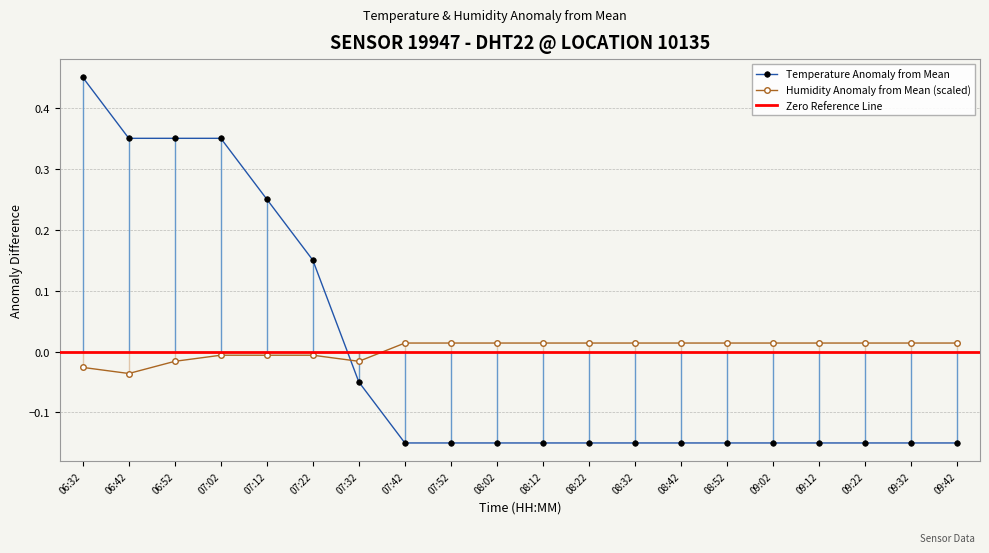

Reading right to left, extract all data points from this chart.

temperature: 09:42=-0.2	09:32=-0.2	09:22=-0.2	09:12=-0.2	09:02=-0.2	08:52=-0.2	08:42=-0.2	08:32=-0.2	08:22=-0.2	08:12=-0.2	08:02=-0.2	07:52=-0.2	07:42=-0.2	07:32=-0.1	07:22=0.1	07:12=0.2	07:02=0.3	06:52=0.3	06:42=0.3	06:32=0.4
humidity: 09:42=0.0	09:32=0.0	09:22=0.0	09:12=0.0	09:02=0.0	08:52=0.0	08:42=0.0	08:32=0.0	08:22=0.0	08:12=0.0	08:02=0.0	07:52=0.0	07:42=0.0	07:32=-0.0	07:22=-0.0	07:12=-0.0	07:02=-0.0	06:52=-0.0	06:42=-0.0	06:32=-0.0